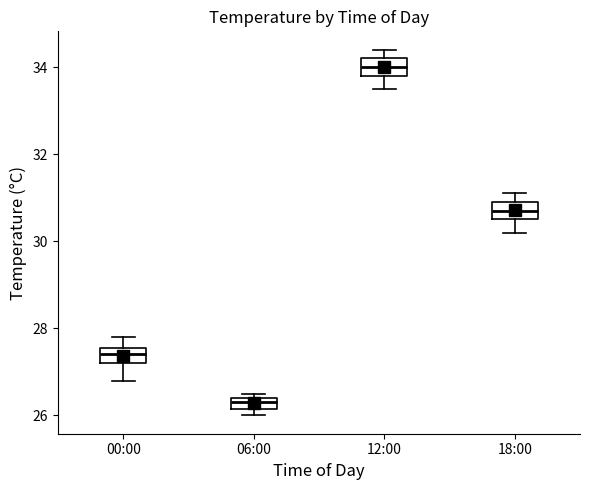

Where is the upper edge of the box for 12:00 on the y-axis? The values are not printed on the chart, so give them approximately, as read against the axis.

34.2